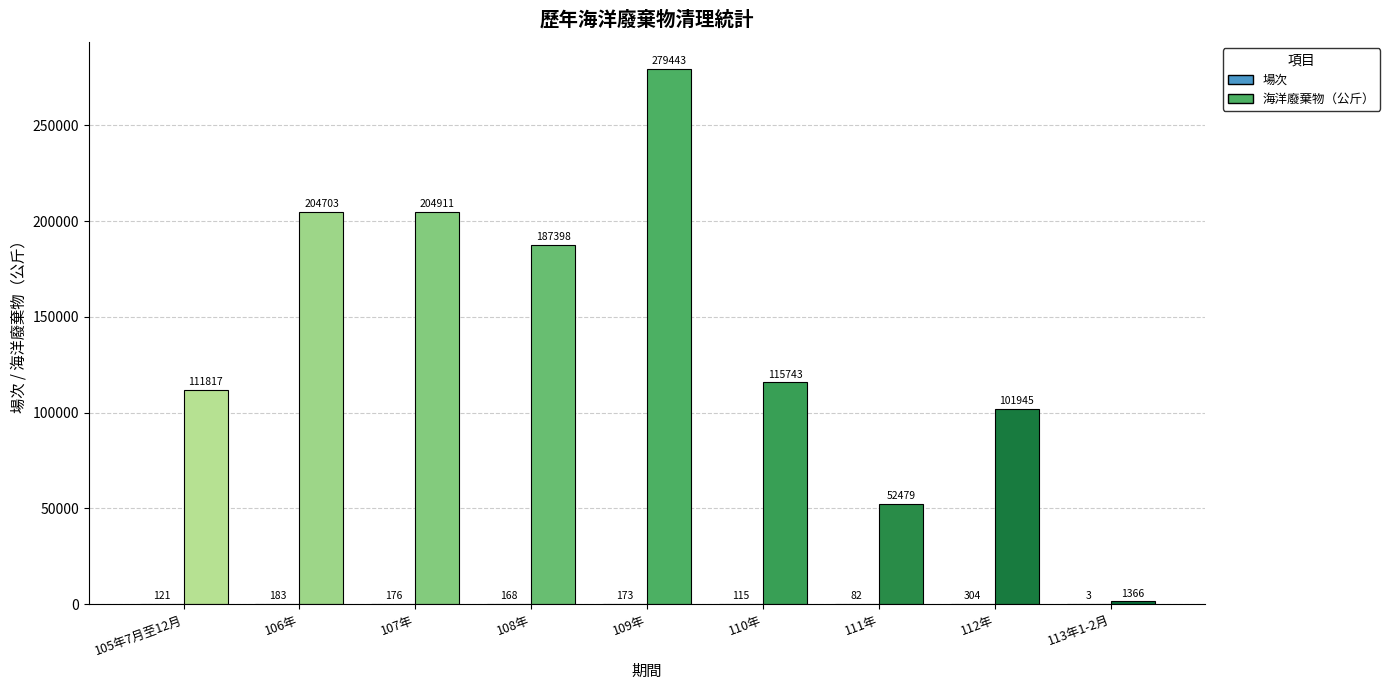

Which series changed the most between 107年 and 110年?

海洋廢棄物（公斤）